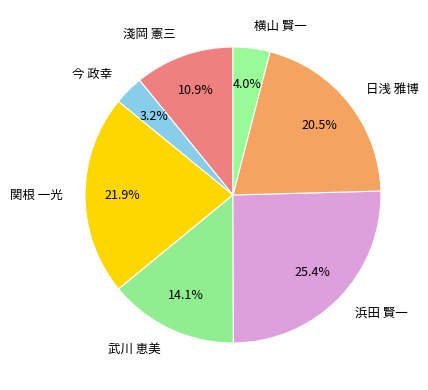

Is there a majority slice in this chart?

No